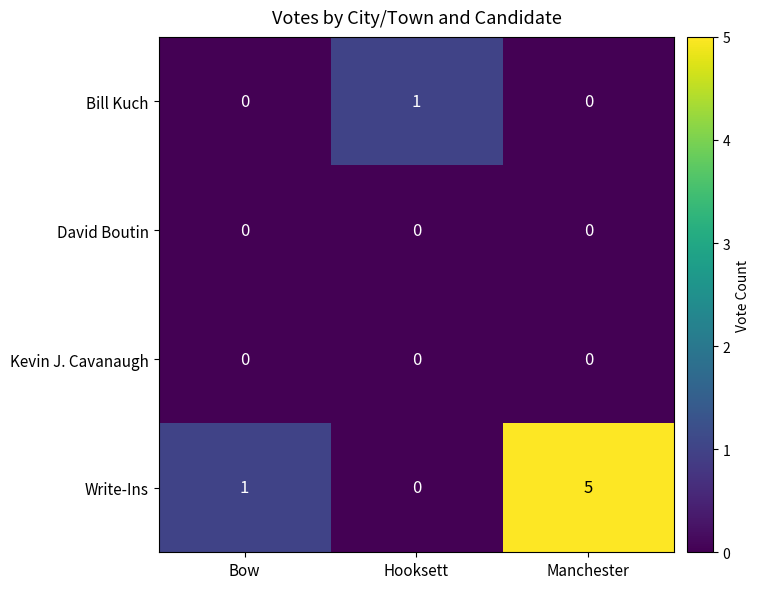

What is the sum of the Write-Ins values at Bow and Manchester?

6